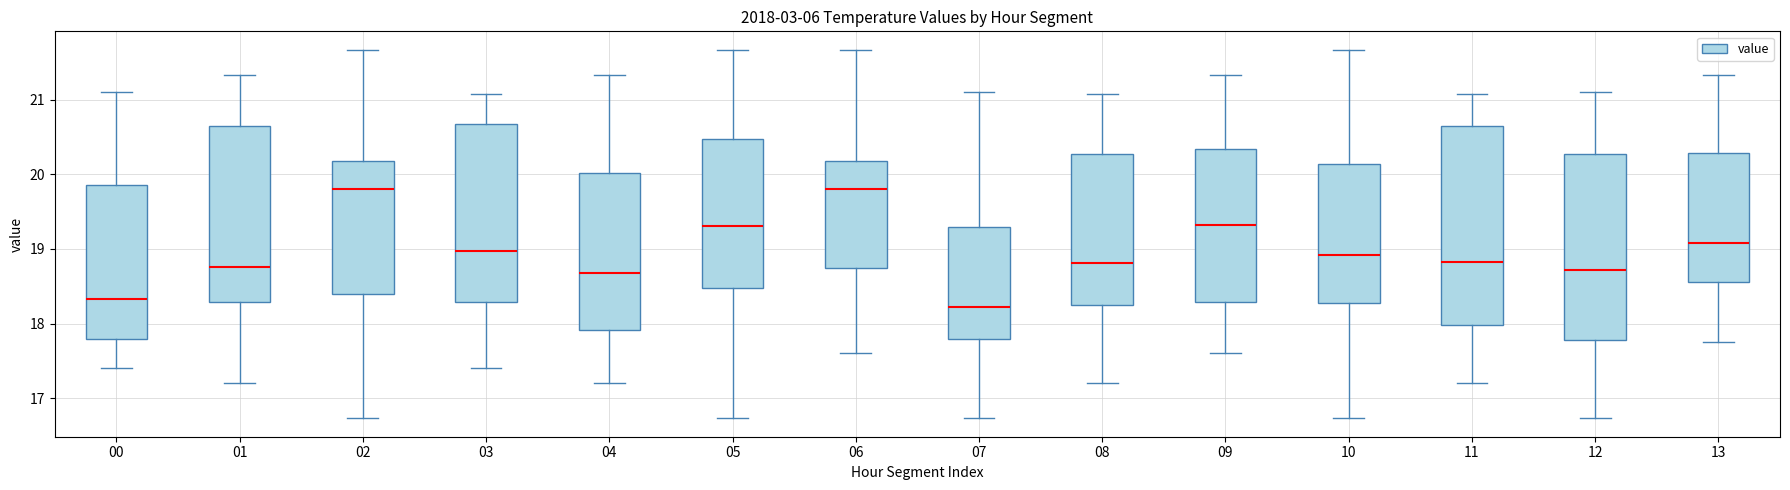

Where is the upper edge of the box at x = 06 on the y-axis? The values are not printed on the chart, so give them approximately, as read against the axis.

20.2